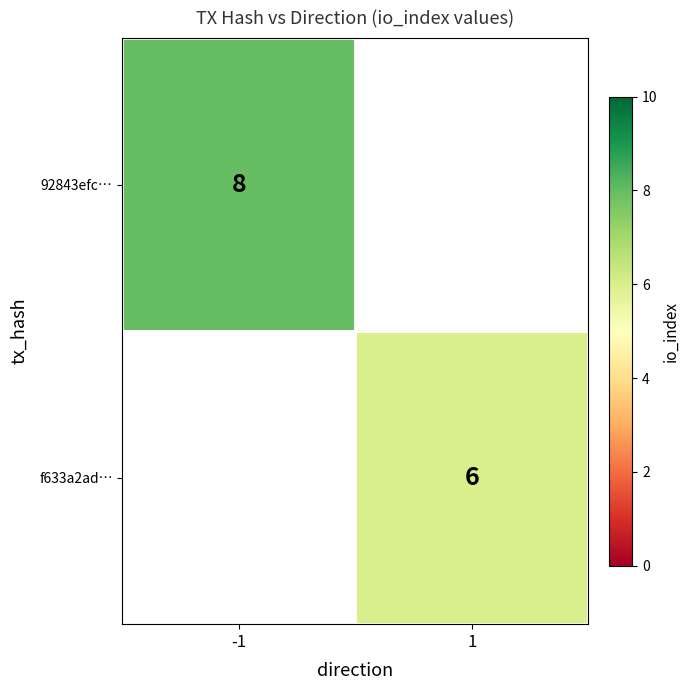

Is it true that 92843efc… equals 8 at -1?

True